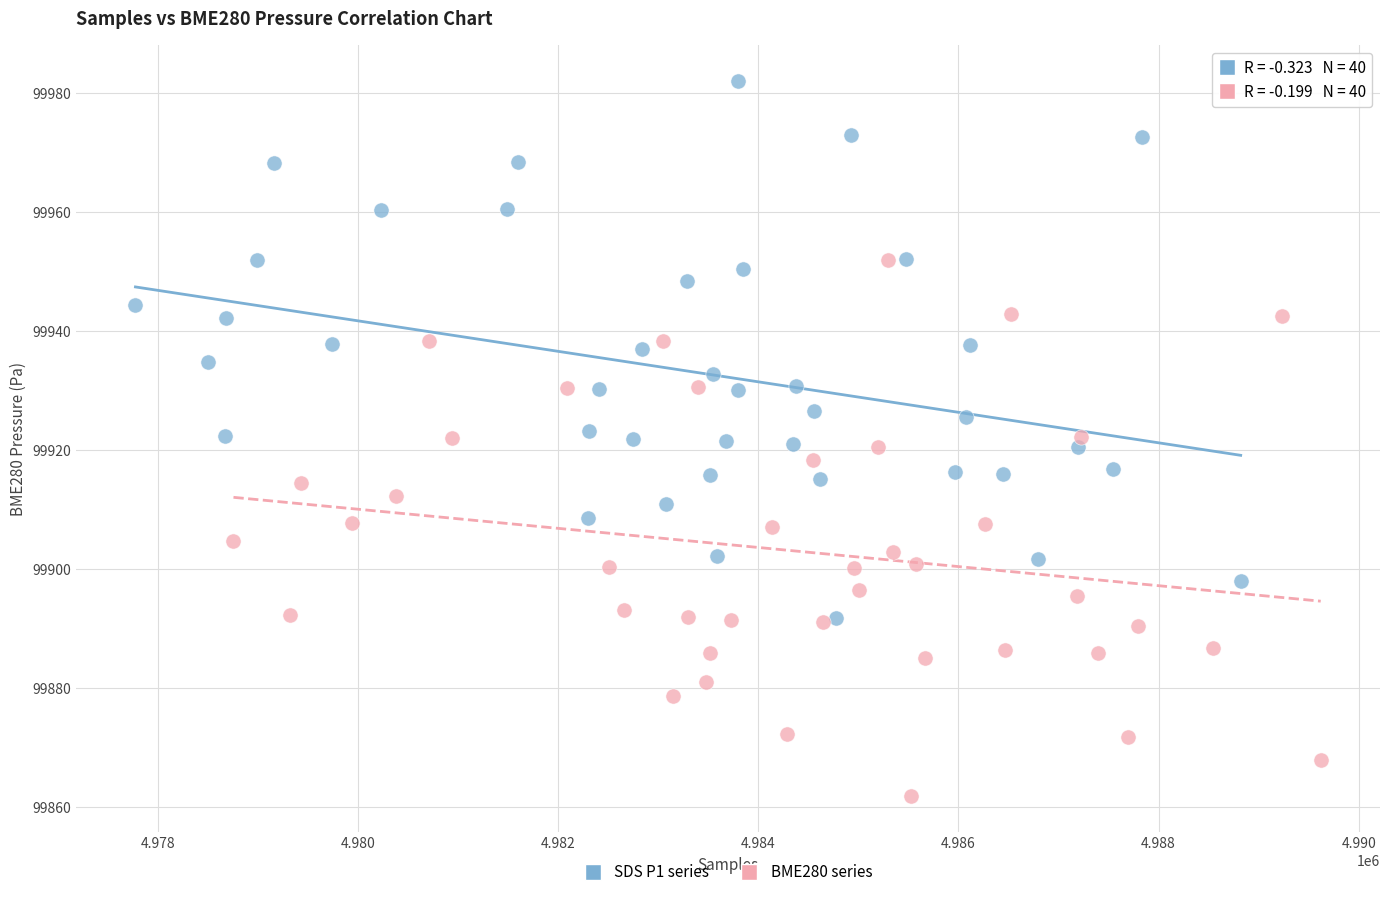

What are all the series names shown in the legend?

SDS P1 series, BME280 series